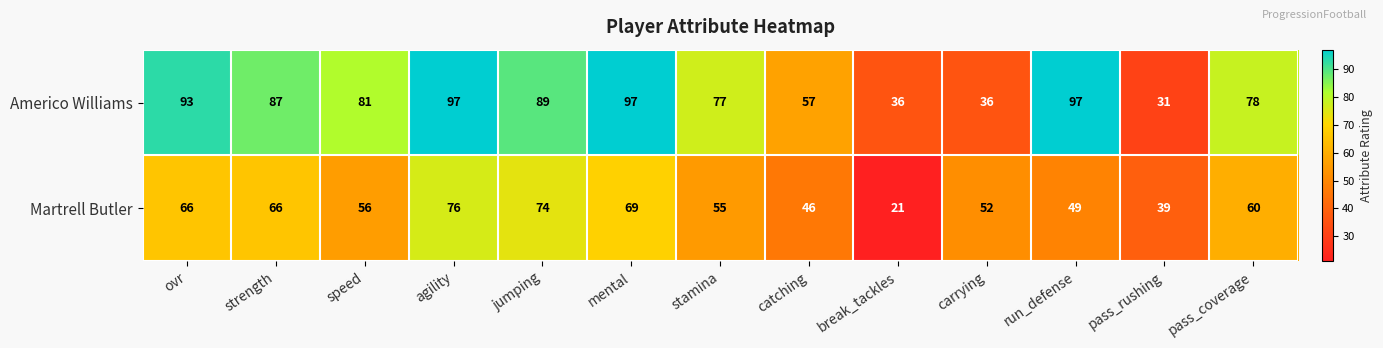

At how many categories does at least one series exceed 51?

11